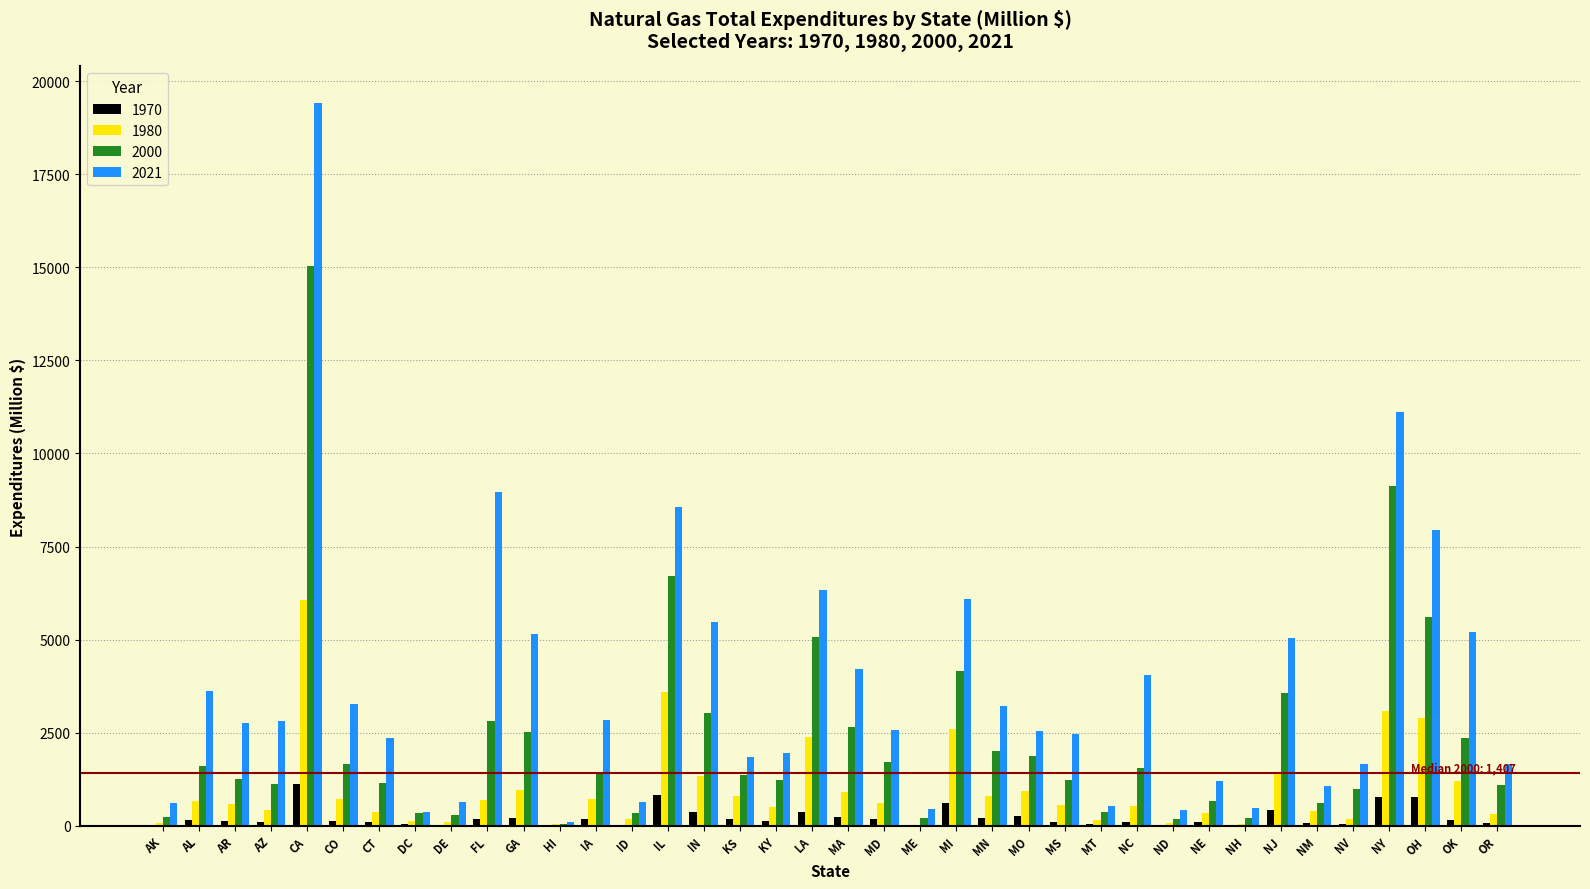

What is the sum of all 2000 values?

87344.8